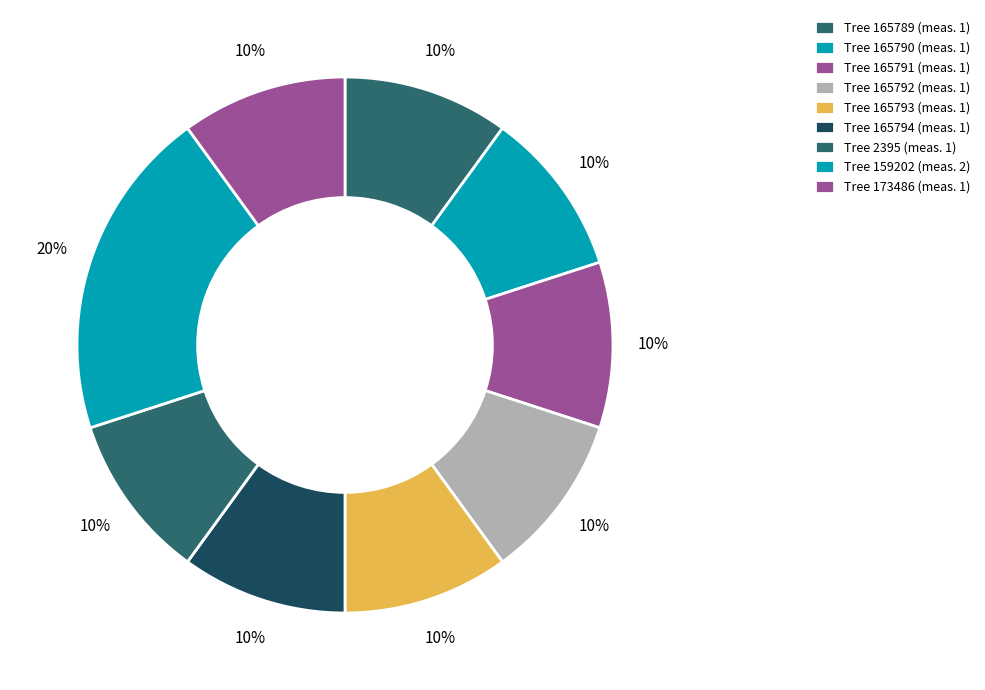

How many slices are in this pie chart?

9